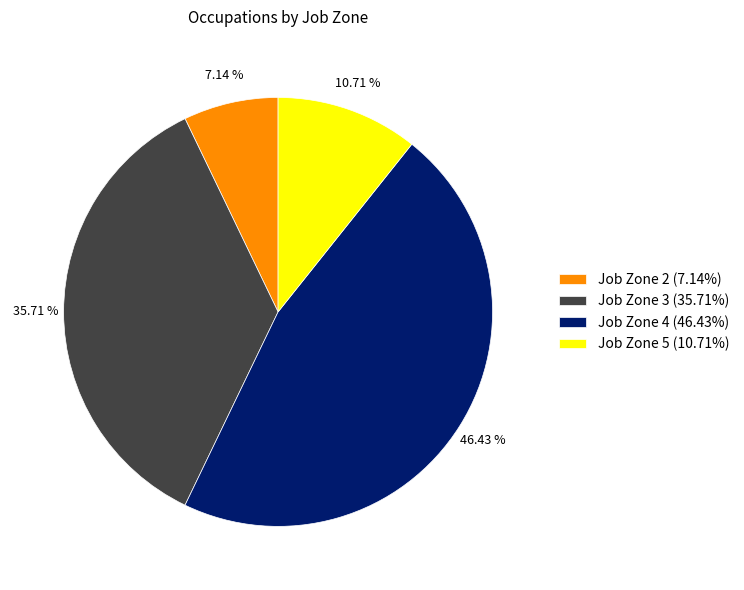

To the nearest percent, what percentage of the pie is Job Zone 4?

46%